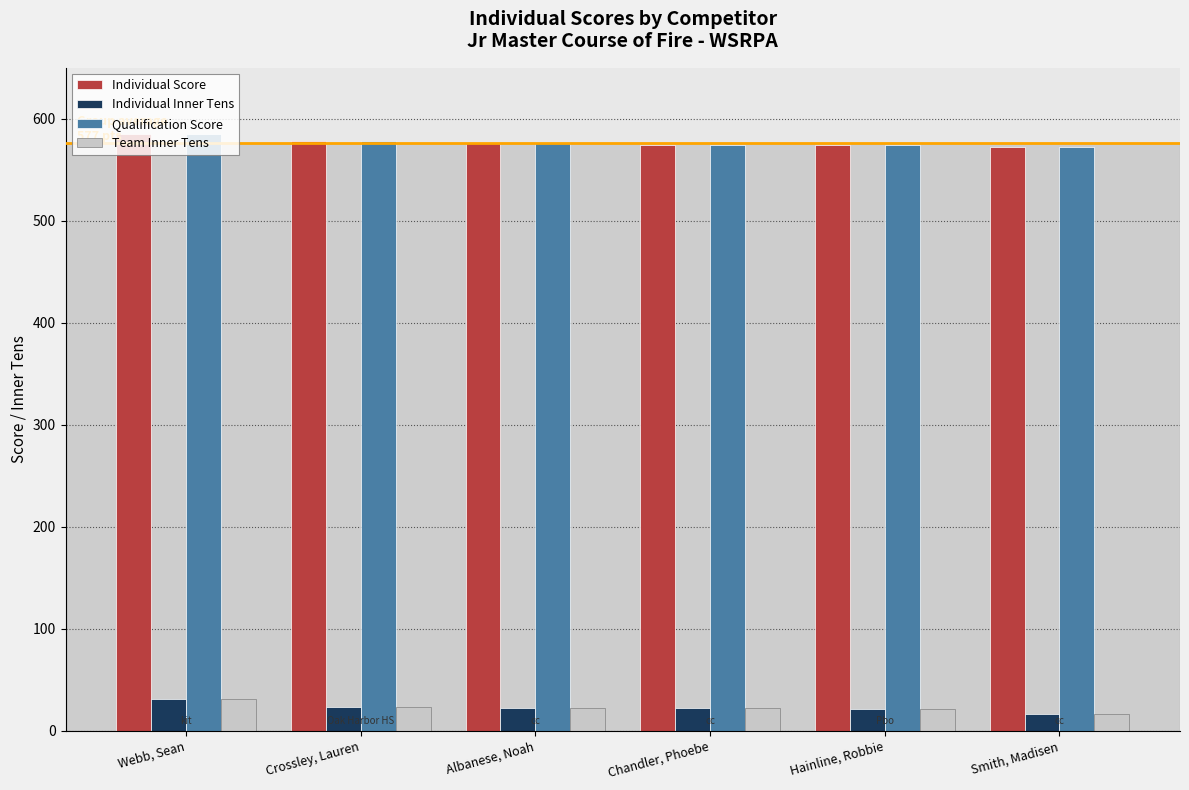

What is the label of the 4th bar from the left?

Chandler, Phoebe